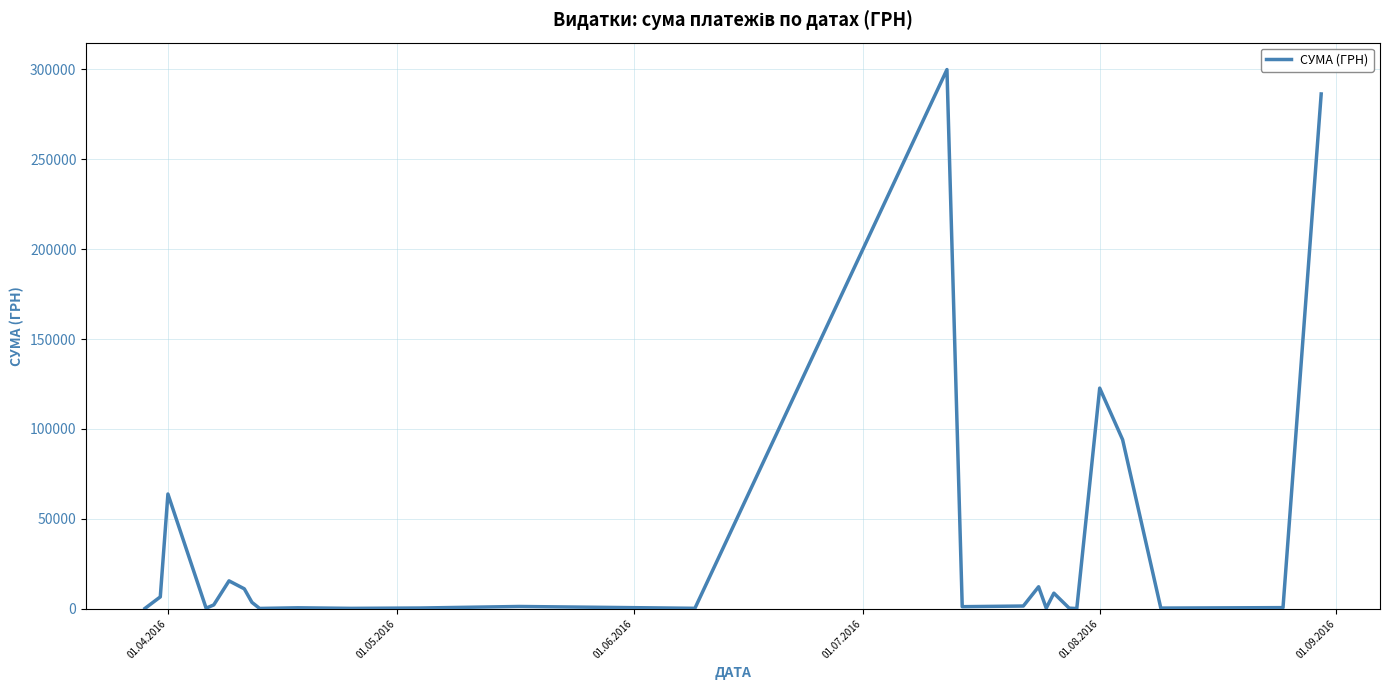

What is the difference between the maximum and minimum values?

299825.3